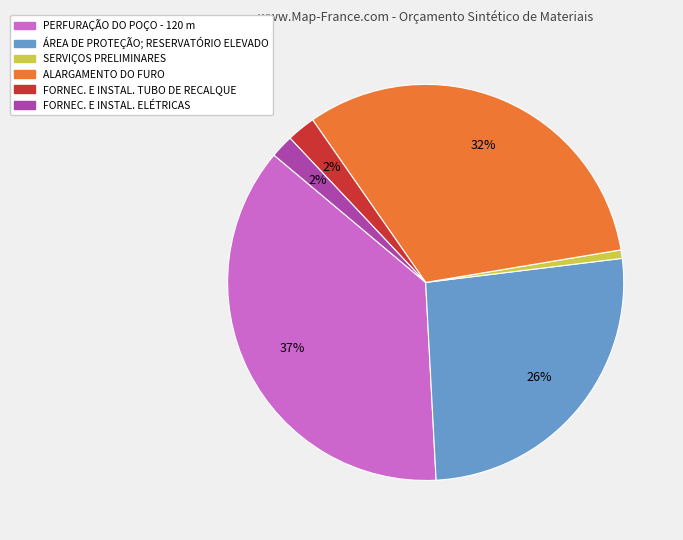

To the nearest percent, what is the difference between the largest and smallest slice percentages?

36%